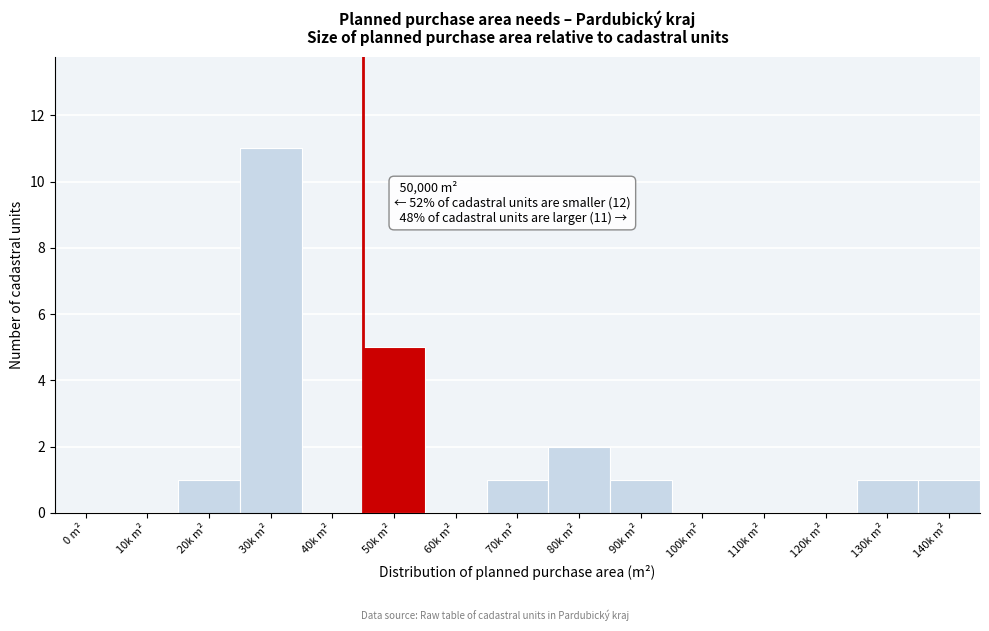

Reading left to right, list all the values displayed in this chart.

0 m²=0	10k m²=0	20k m²=1	30k m²=11	40k m²=0	50k m²=5	60k m²=0	70k m²=1	80k m²=2	90k m²=1	100k m²=0	110k m²=0	120k m²=0	130k m²=1	140k m²=1